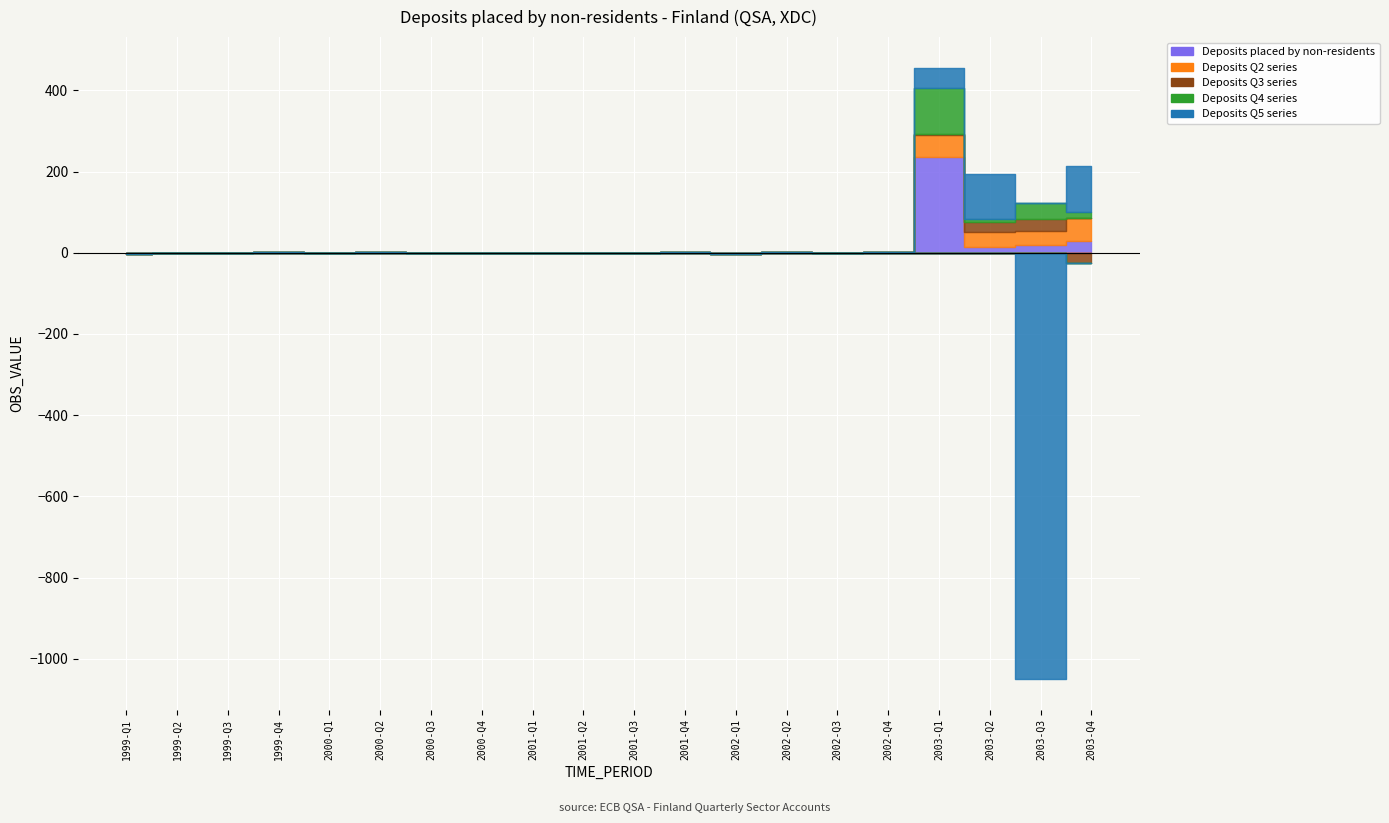

What is the difference between the second highest and minimum values in the Deposits Q4 series series?

39